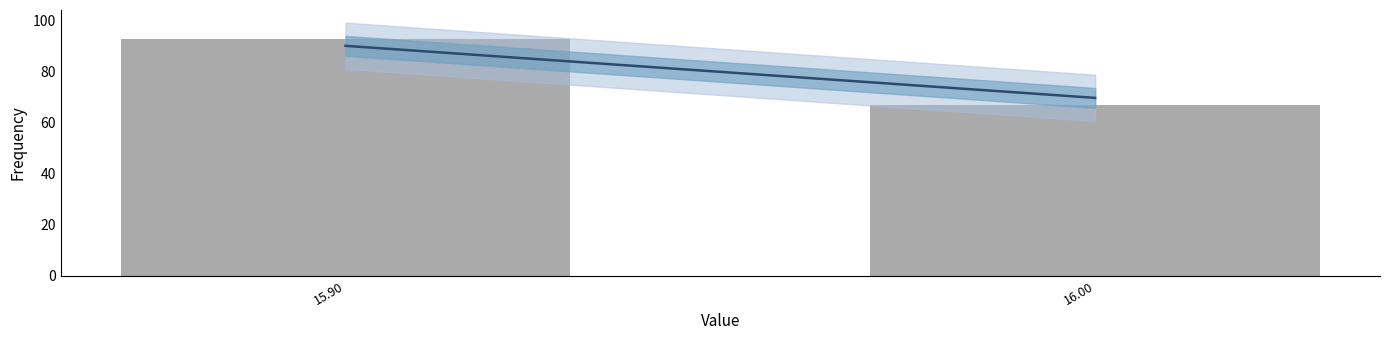

Reading left to right, what are all the values shown in this chart?

93	67